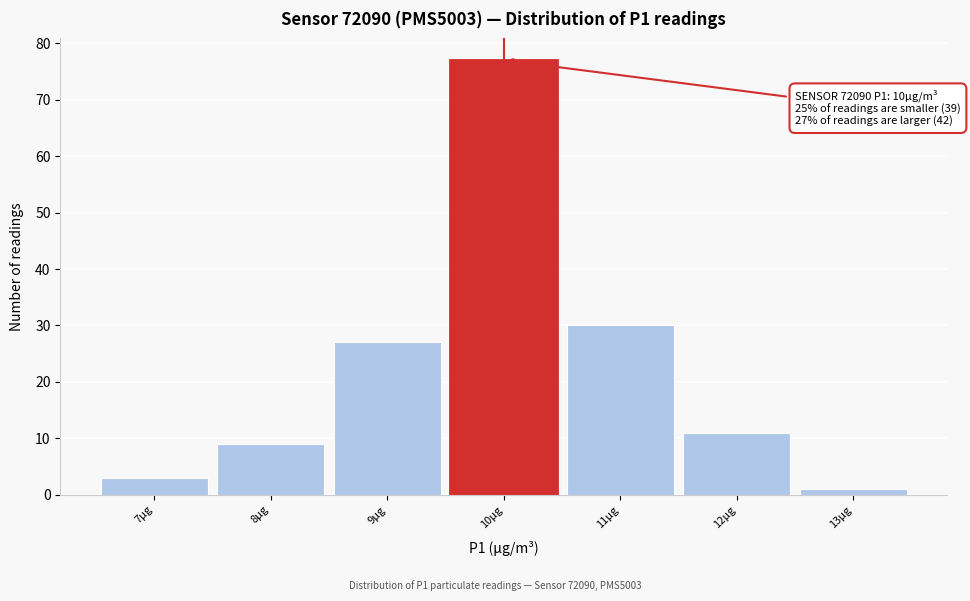

Which range on the x-axis has the tallest bar?

9.5 to 10.5